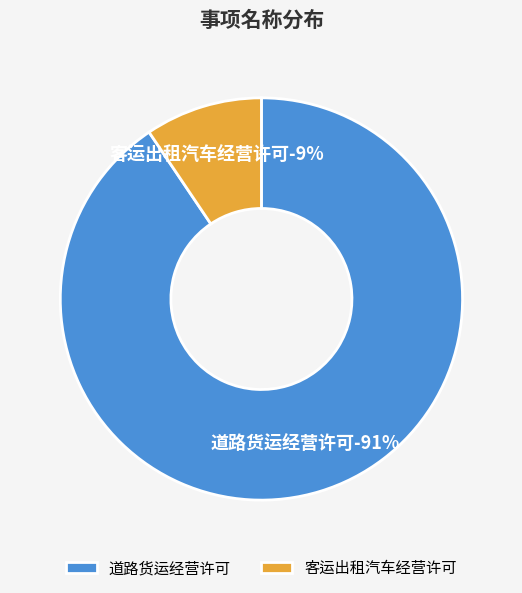

Is it true that 客运出租汽车经营许可 is 23% of the pie?

False